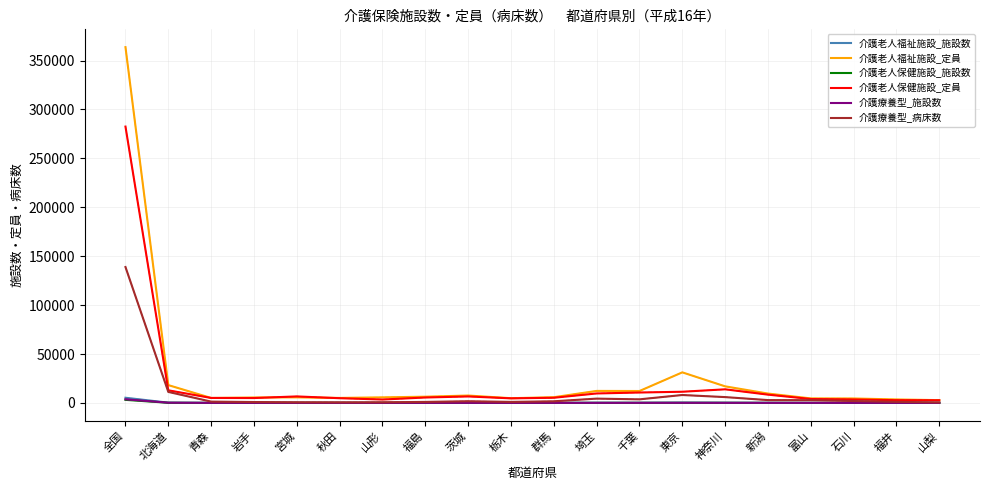

Which category has the highest value across all series?

全国